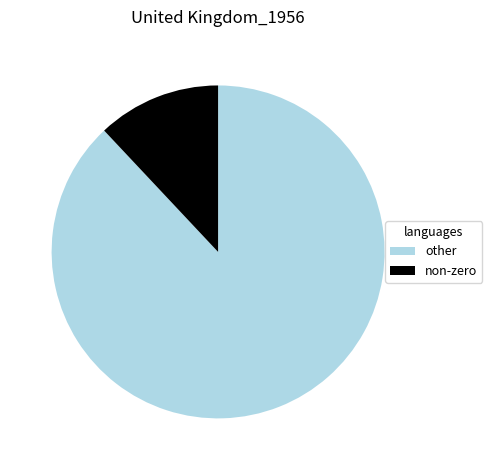

How many segments does this pie chart have?

2